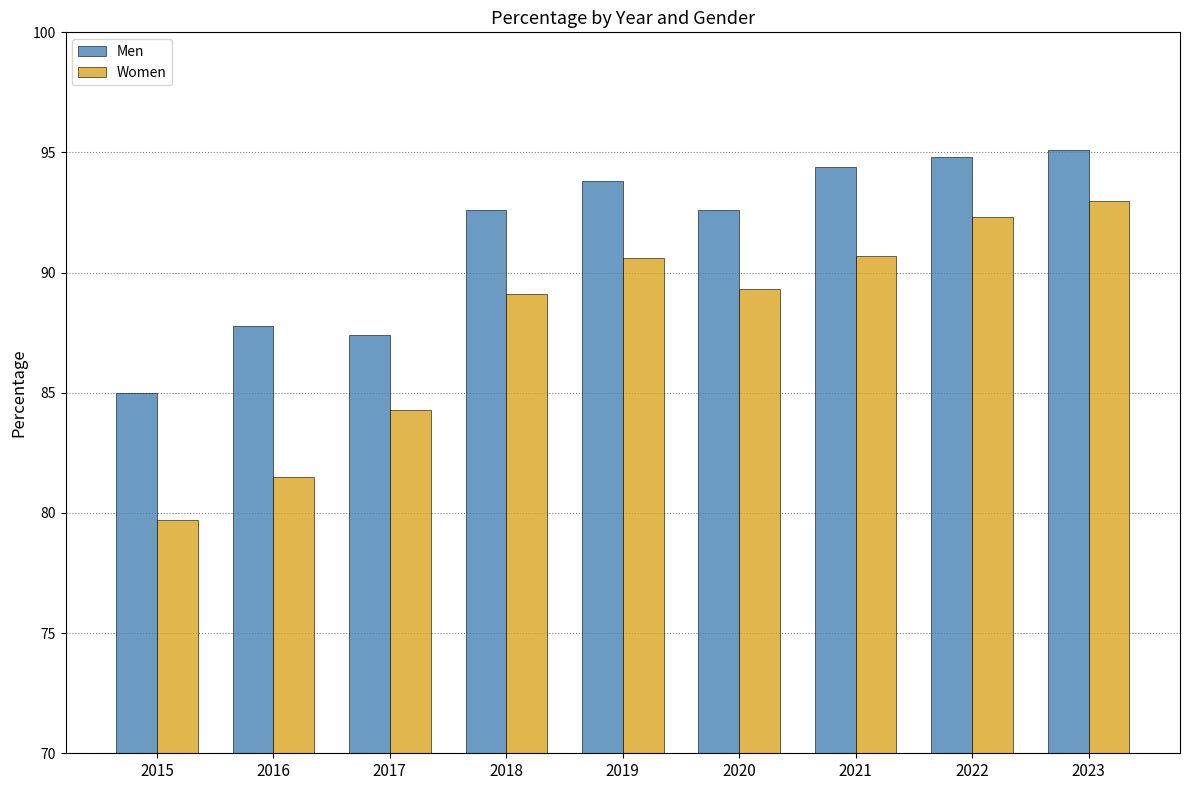

Is it true that Men equals 95.1 at 2023?

True